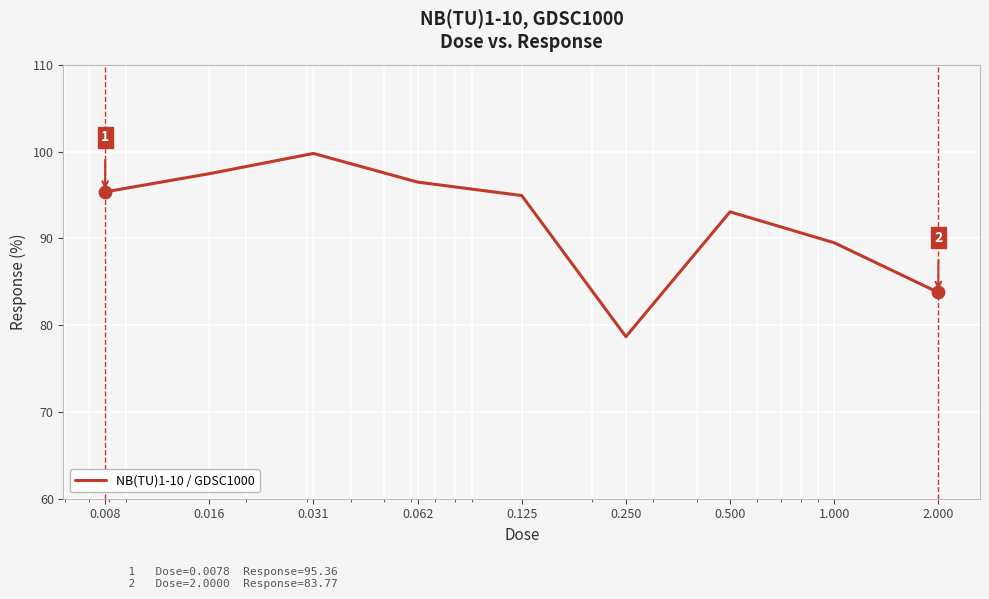

What is the difference between the maximum and minimum values?

21.1